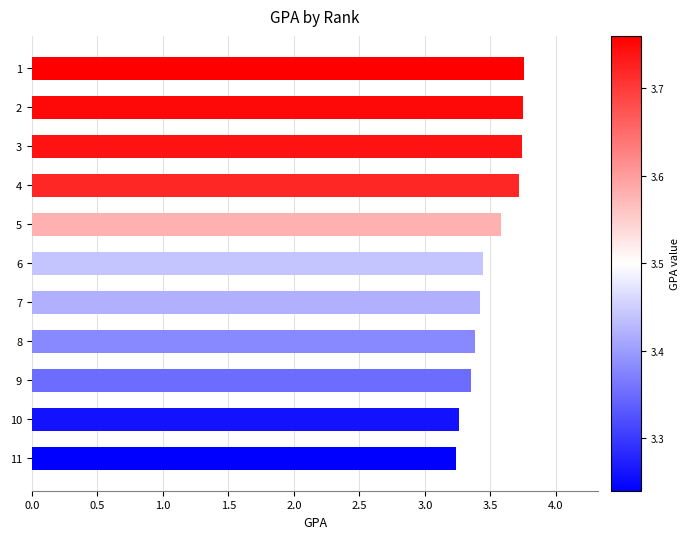

How many bars are there in total?

11